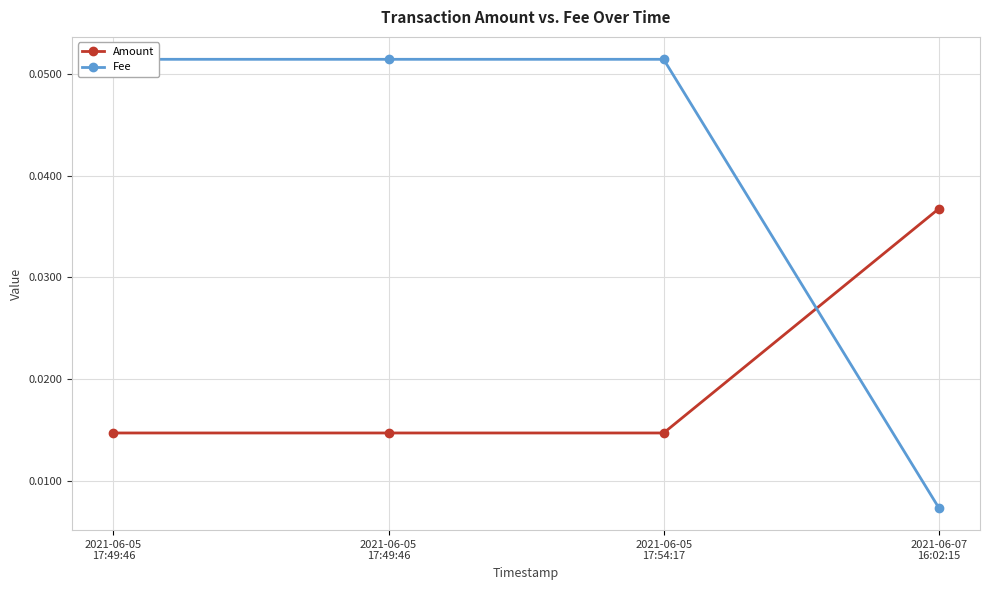

Reading right to left, what are all the values shown in this chart?

Amount: 2021-06-07
16:02:15=0.0	2021-06-05
17:54:17=0.0	2021-06-05
17:49:46=0.0	2021-06-05
17:49:46=0.0
Fee: 2021-06-07
16:02:15=0.0	2021-06-05
17:54:17=0.1	2021-06-05
17:49:46=0.1	2021-06-05
17:49:46=0.1